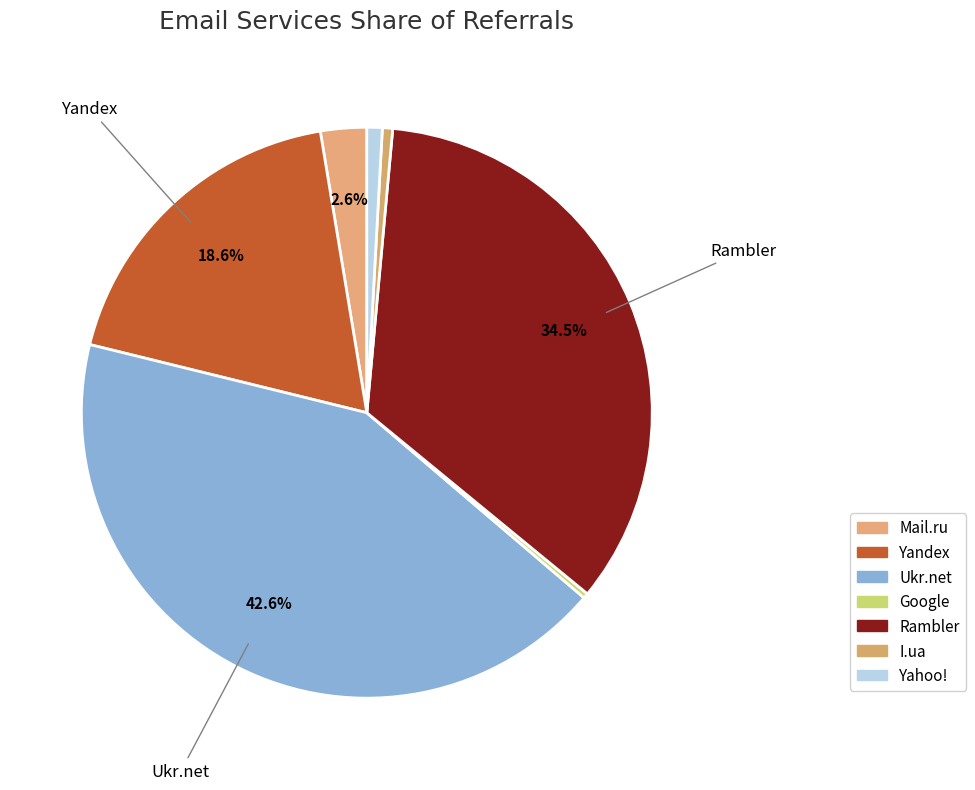

Which slice is the largest?

Ukr.net